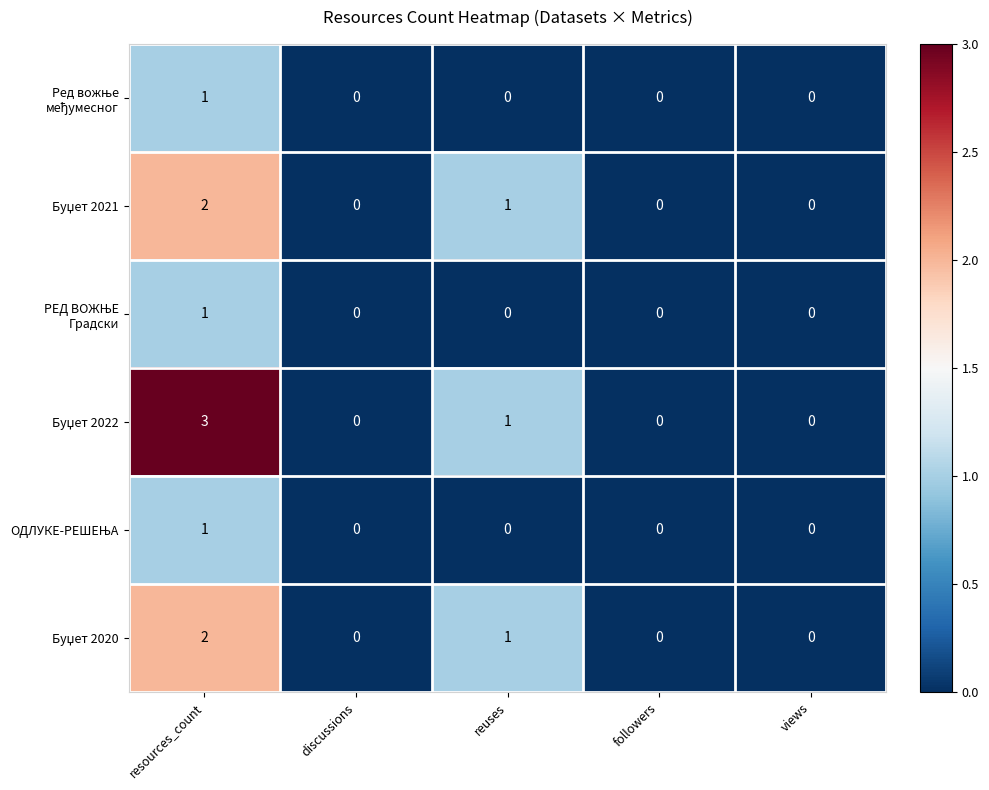

What is the greatest value displayed?

3